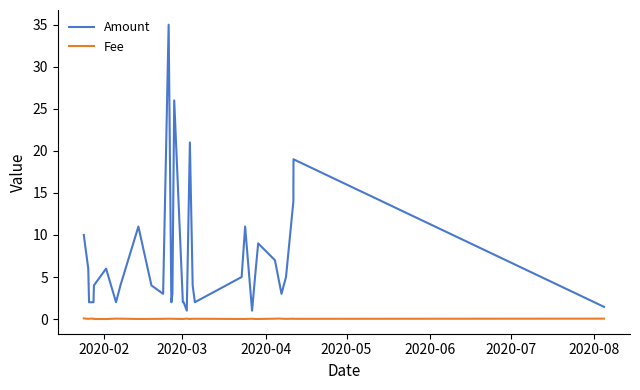

True or false: Amount and Fee intersect in this chart.

False